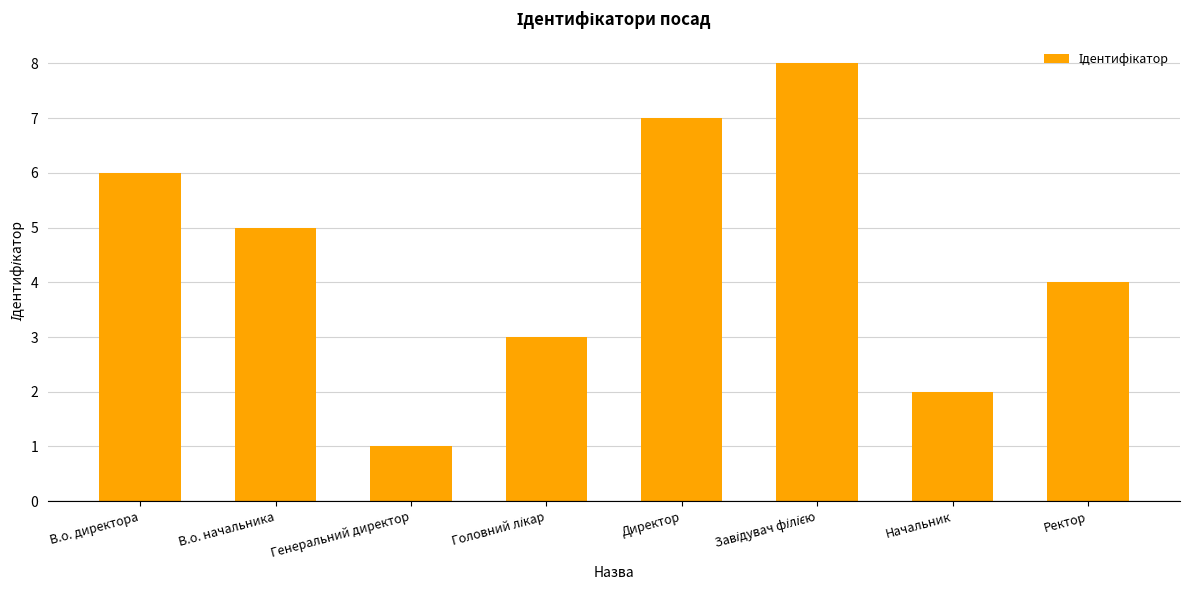

What is the ratio of the value at Ректор to the value at Генеральний директор?

4.0